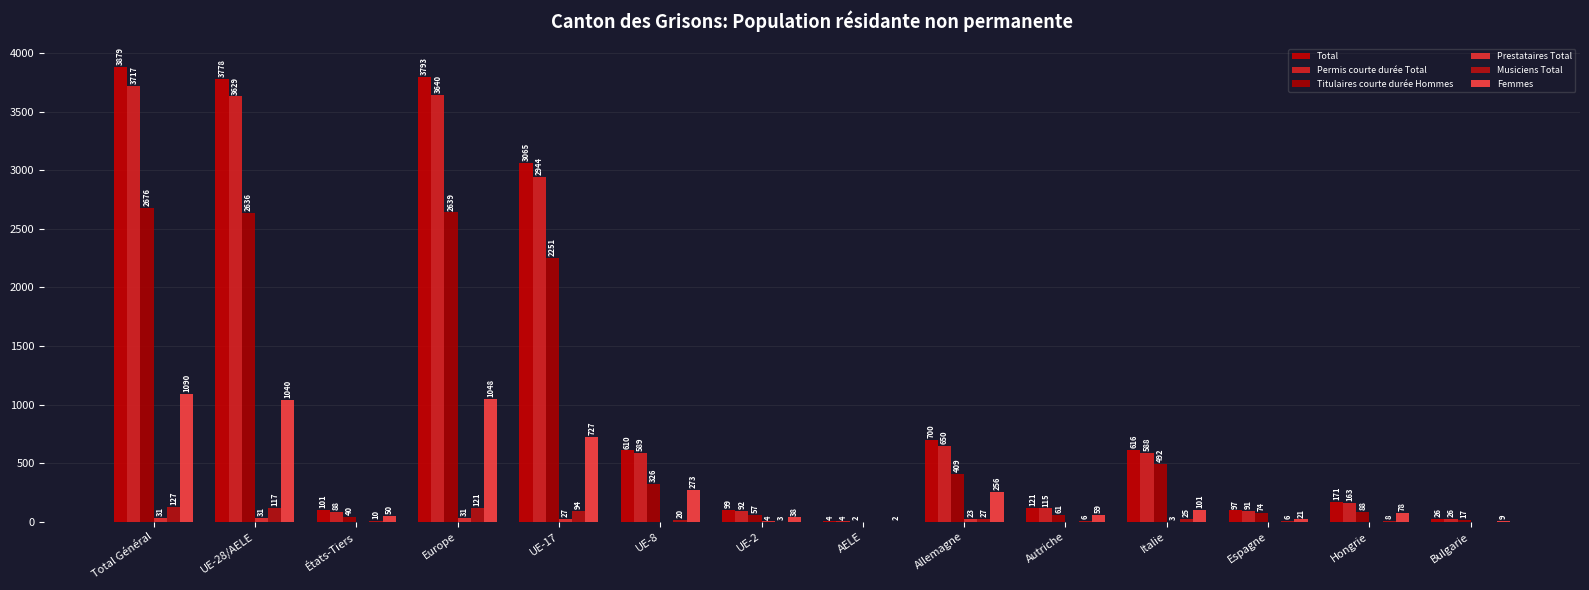

What is the approximate value of Prestataires Total at Allemagne?

23